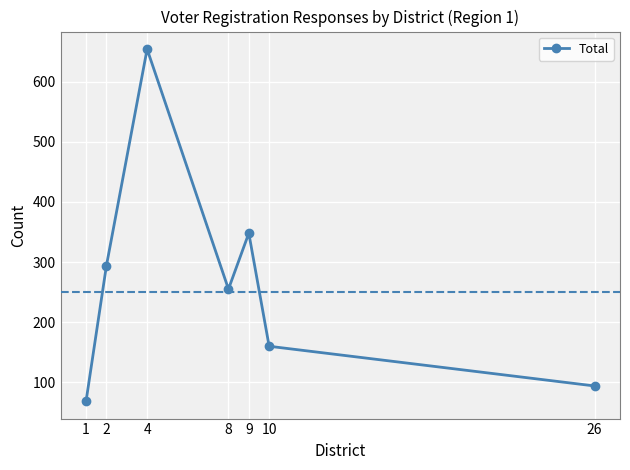

True or false: the data shows 69 at 1.

True